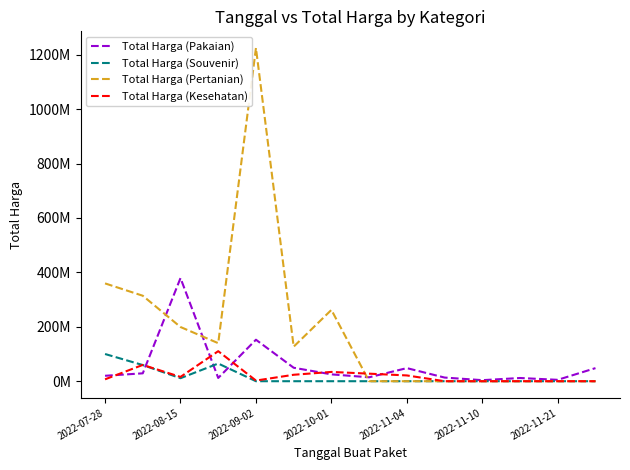

Which series has the widest spread of values?

Total Harga (Pertanian)